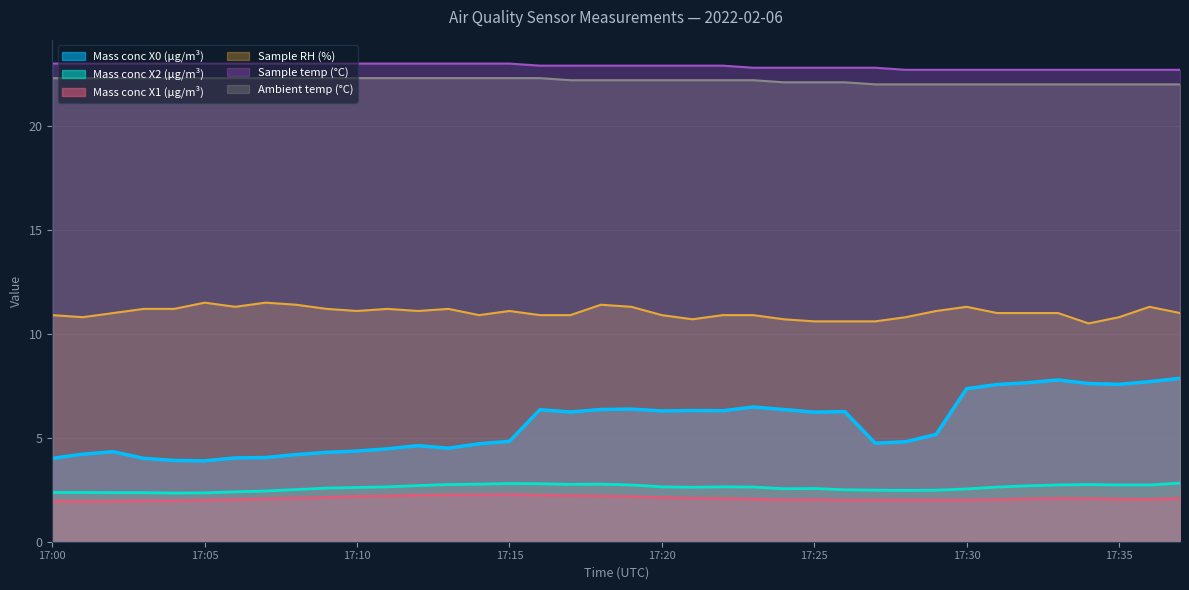

Count the number of data series in this chart.

6